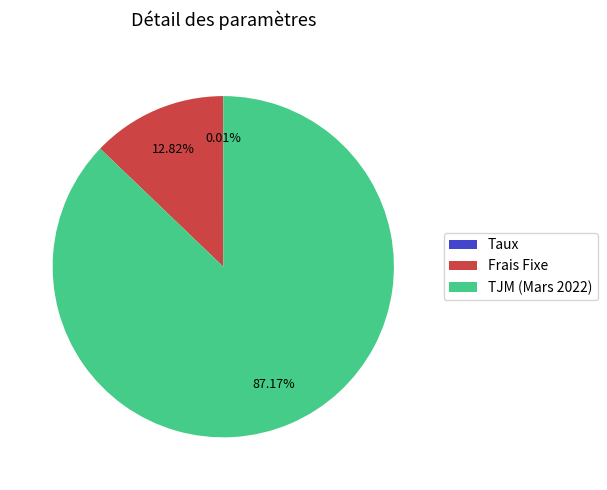

Does any single category account for the majority?

Yes